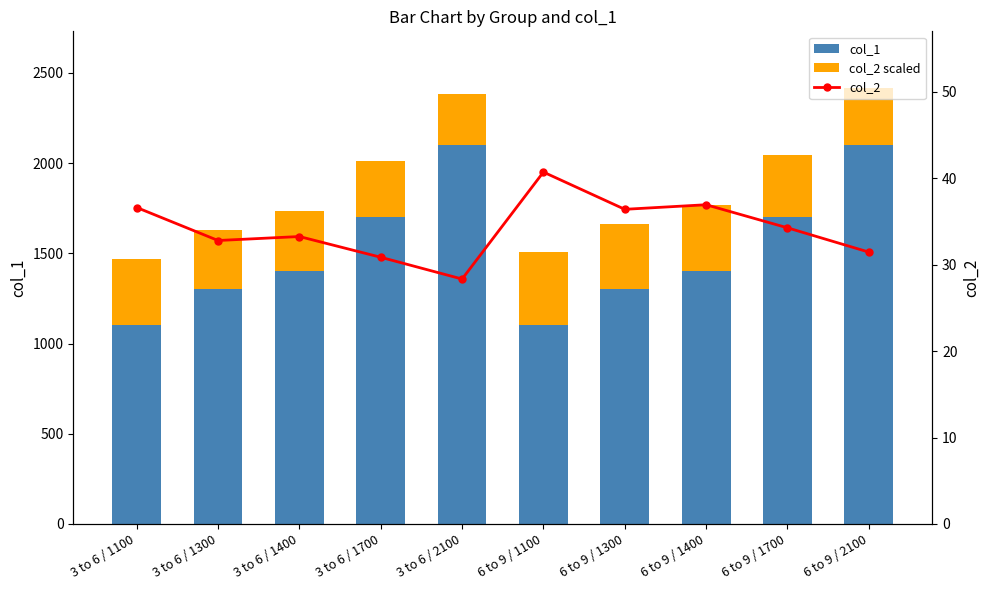

Where is col_2 scaled nearest to the value 345?

6 to 9 / 1700